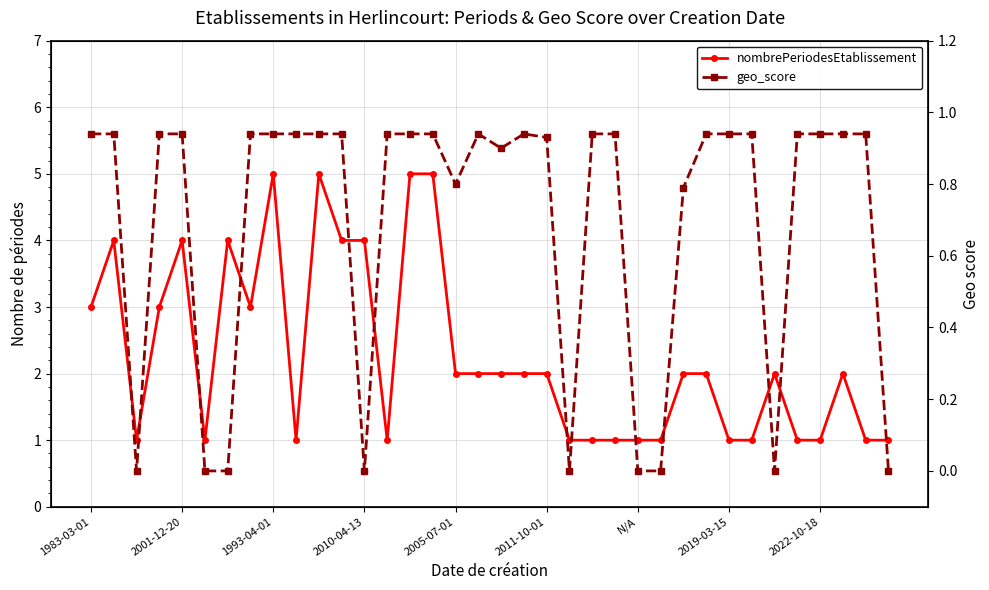

At which category does the chart reach its peak across all series?

1993-04-01